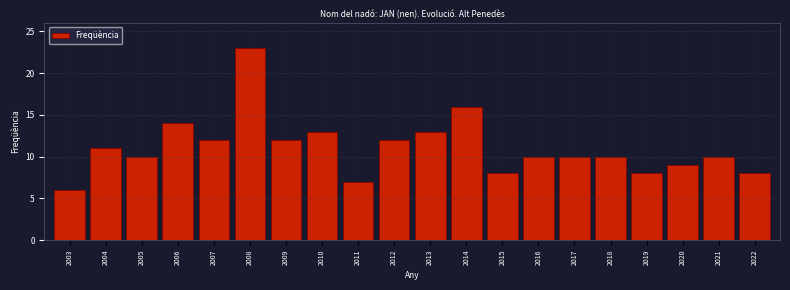

Reading left to right, extract all data points from this chart.

6	11	10	14	12	23	12	13	7	12	13	16	8	10	10	10	8	9	10	8